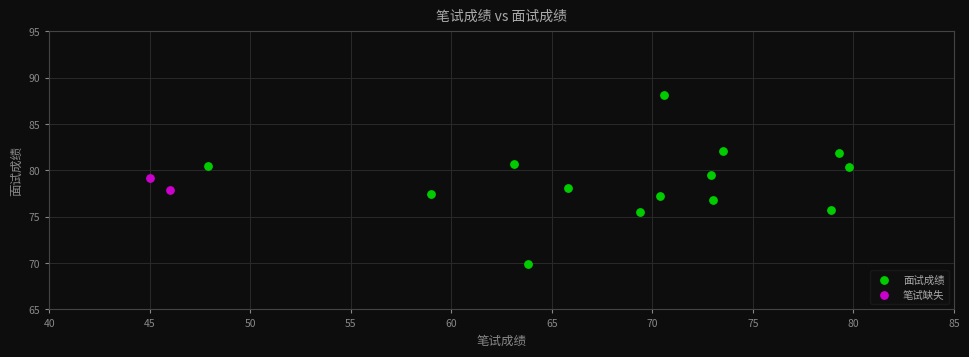

What are all the series names shown in the legend?

面试成绩, 笔试缺失